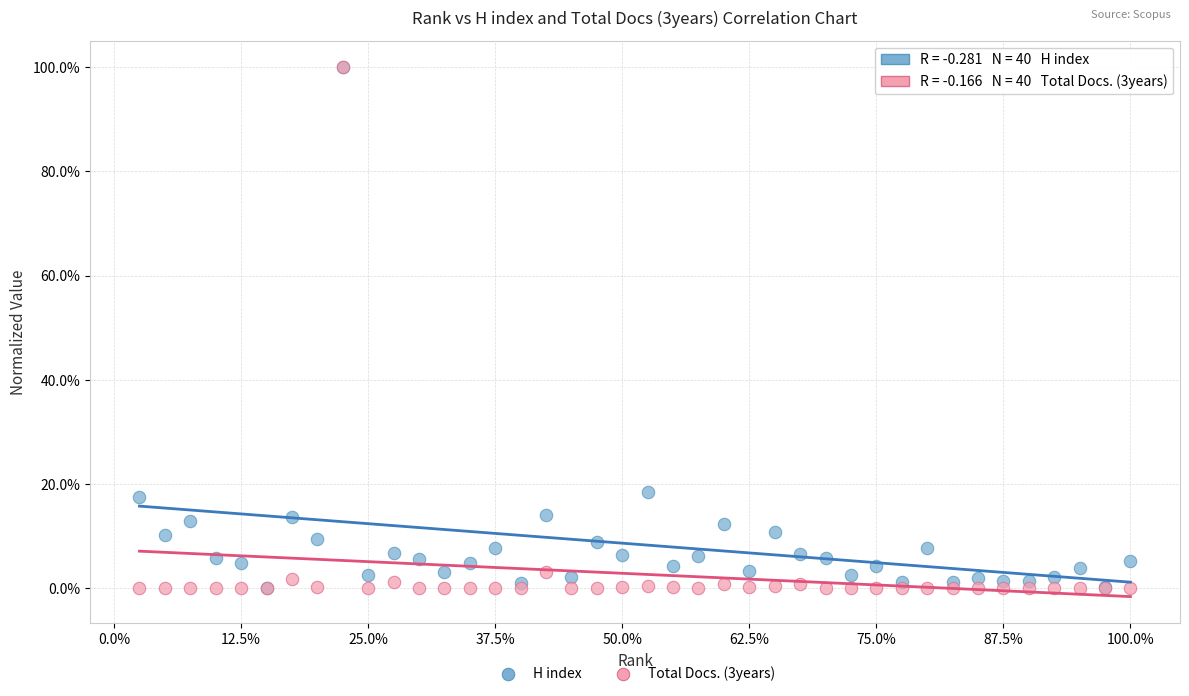

What are all the series names shown in the legend?

H index, Total Docs. (3years)